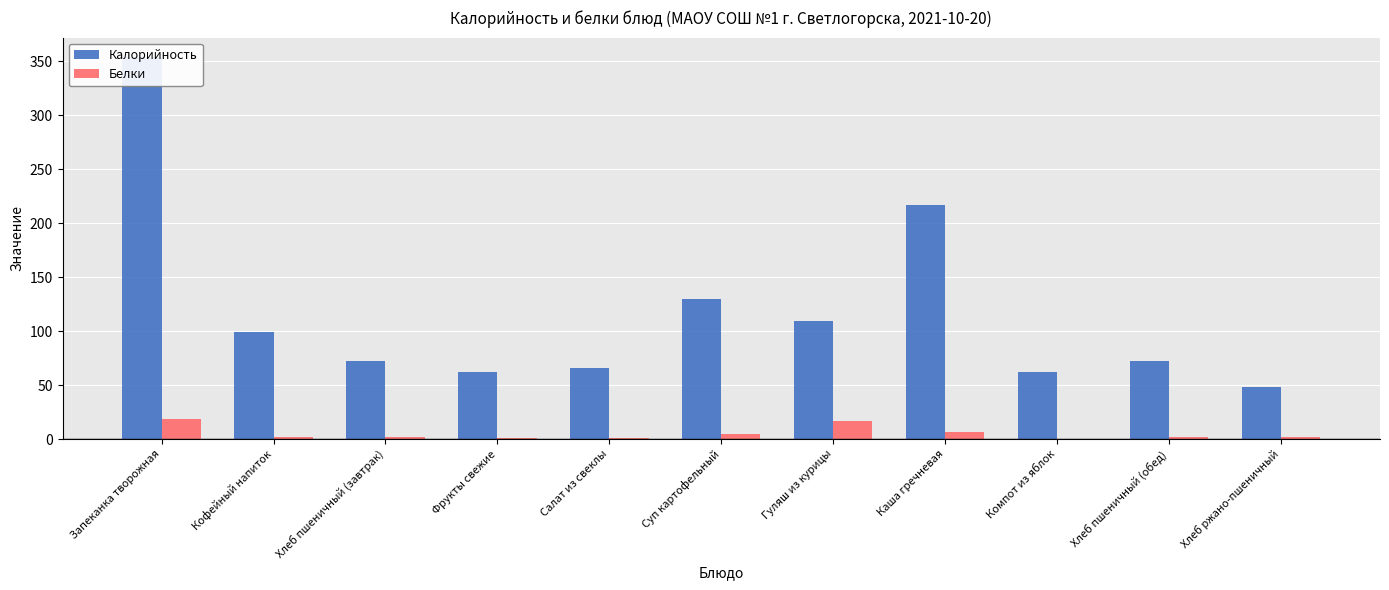

Which series has the largest range (max minus min)?

Калорийность